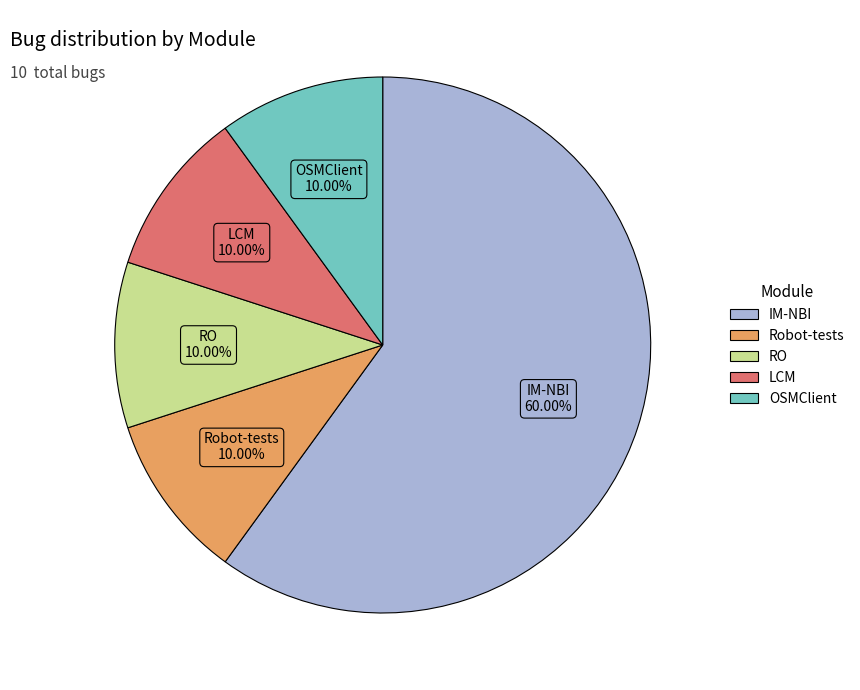

True or false: OSMClient accounts for 10% of the total.

True